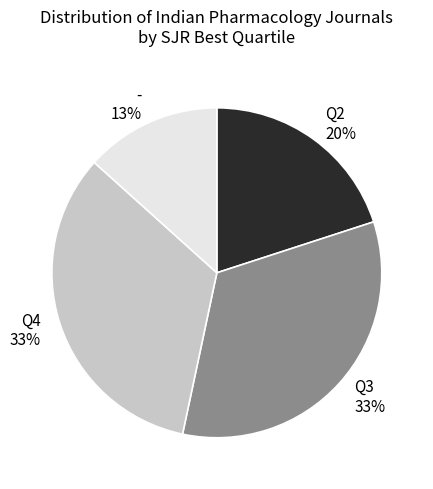

Does - represent more than half of the total?

No